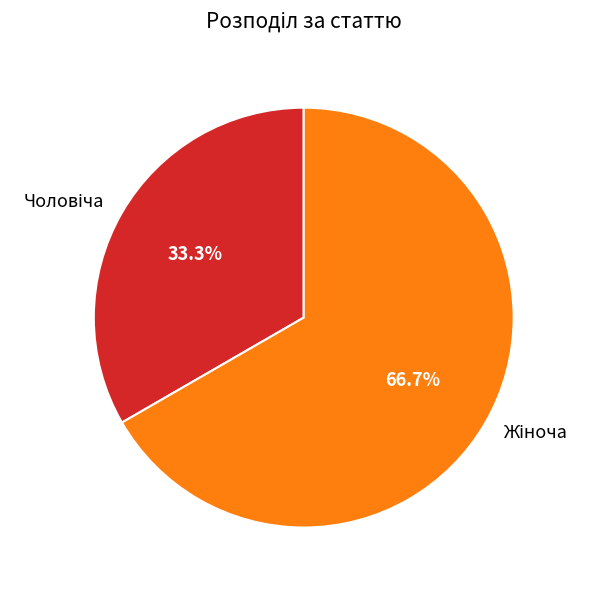

Is there any slice that represents more than half of the pie?

Yes